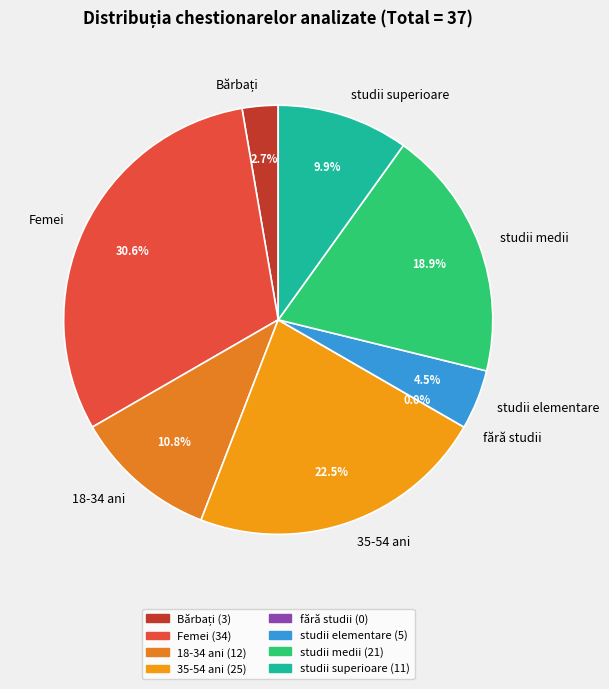

To the nearest percent, what portion does studii superioare represent?

10%